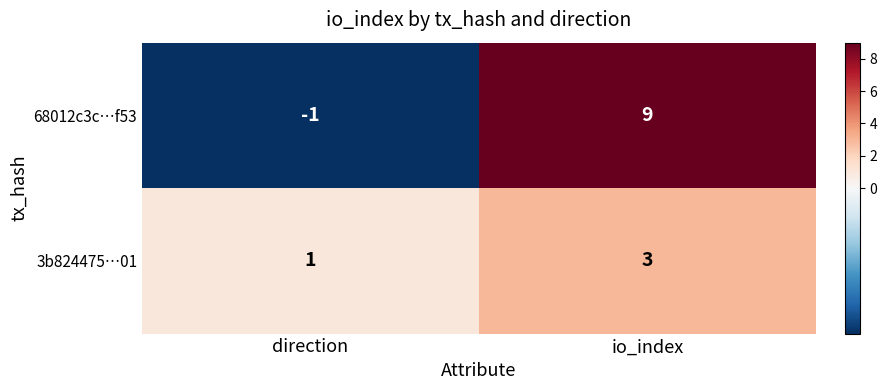

The value of 3b824475…01 at io_index is 3. True or false?

True